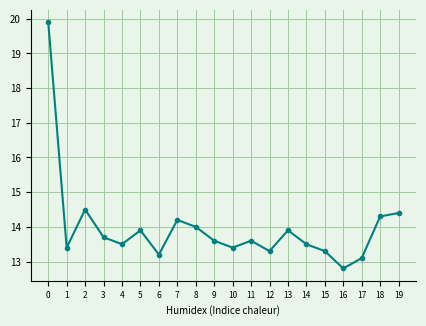

Reading left to right, what are all the values shown in this chart?

0=19.9	1=13.4	2=14.5	3=13.7	4=13.5	5=13.9	6=13.2	7=14.2	8=14.0	9=13.6	10=13.4	11=13.6	12=13.3	13=13.9	14=13.5	15=13.3	16=12.8	17=13.1	18=14.3	19=14.4